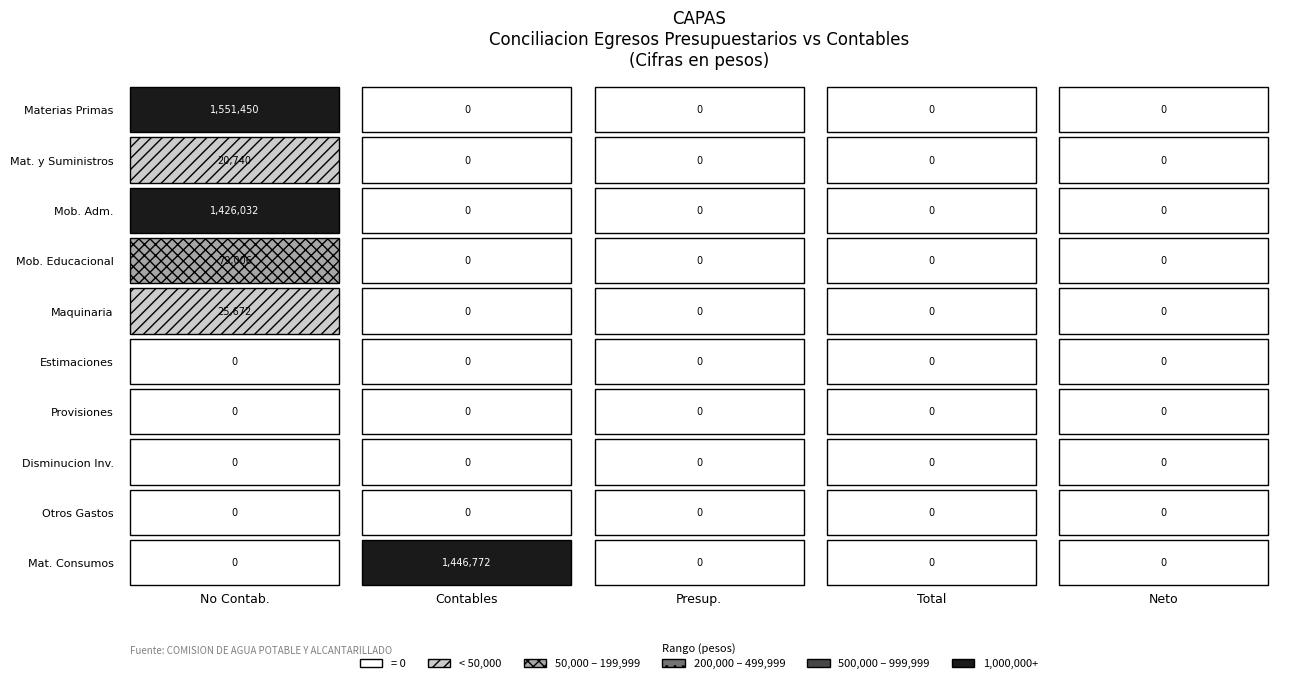

At how many categories does at least one series exceed 1425322?

2